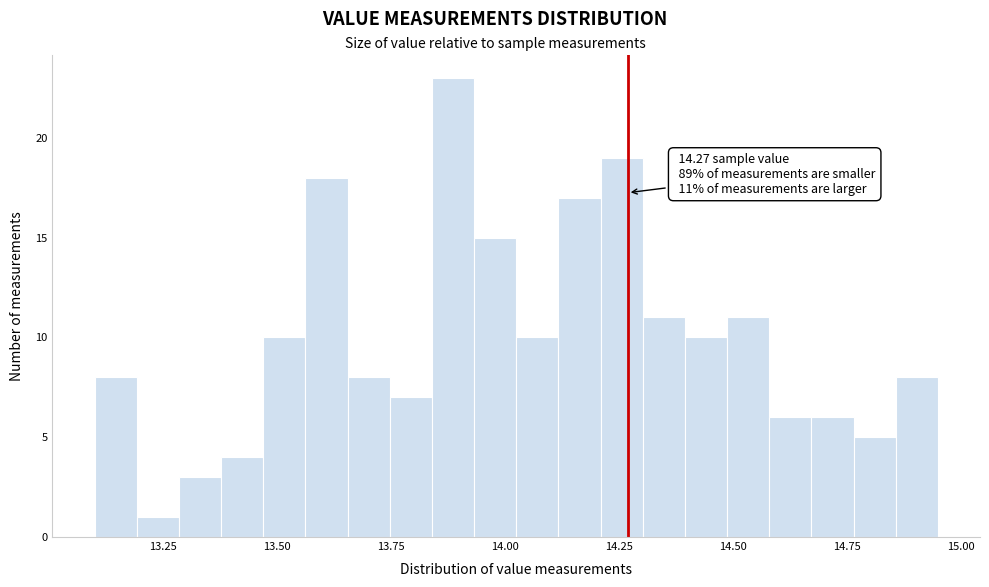

Around what value on the x-axis is the tallest bar? Give the approximate position of its centre, as read against the axis.

13.90